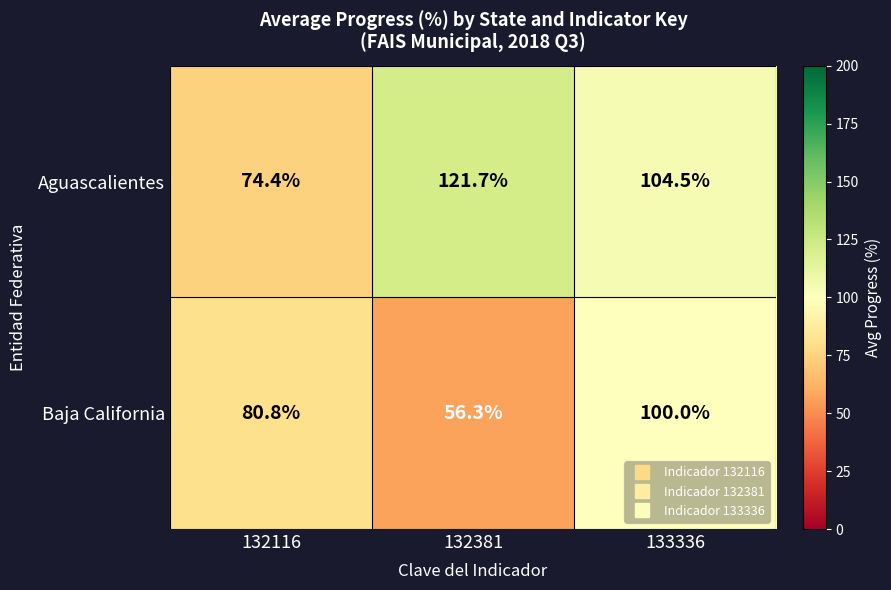

List the labels in order of Aguascalientes value, smallest first.

132116, 133336, 132381